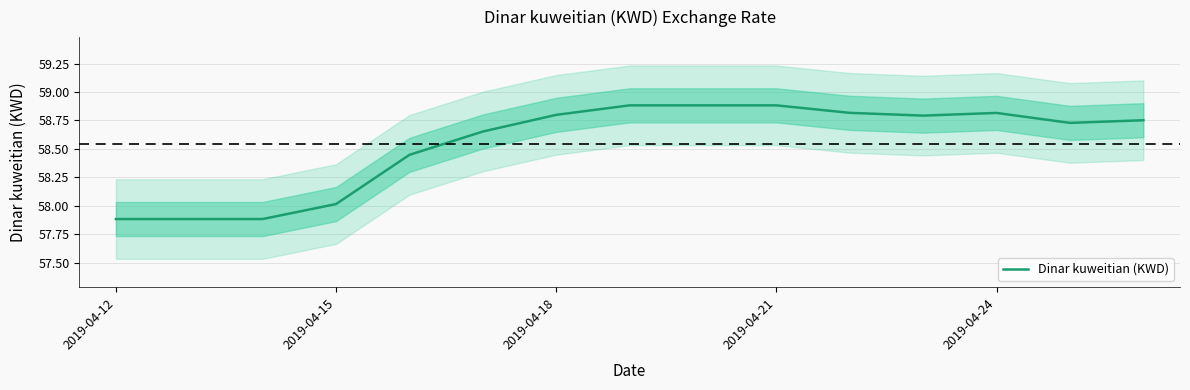

Is it true that Dinar kuweitian (KWD) equals 33.0 at 2019-04-15?

False